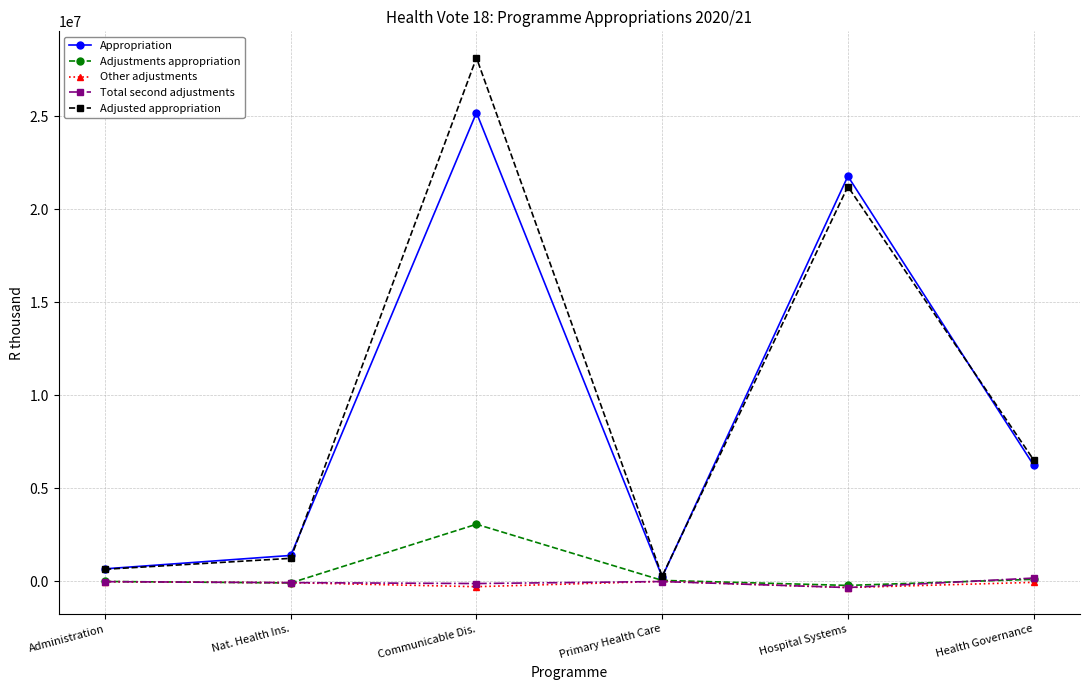

What is the minimum value shown in the chart?

-335077